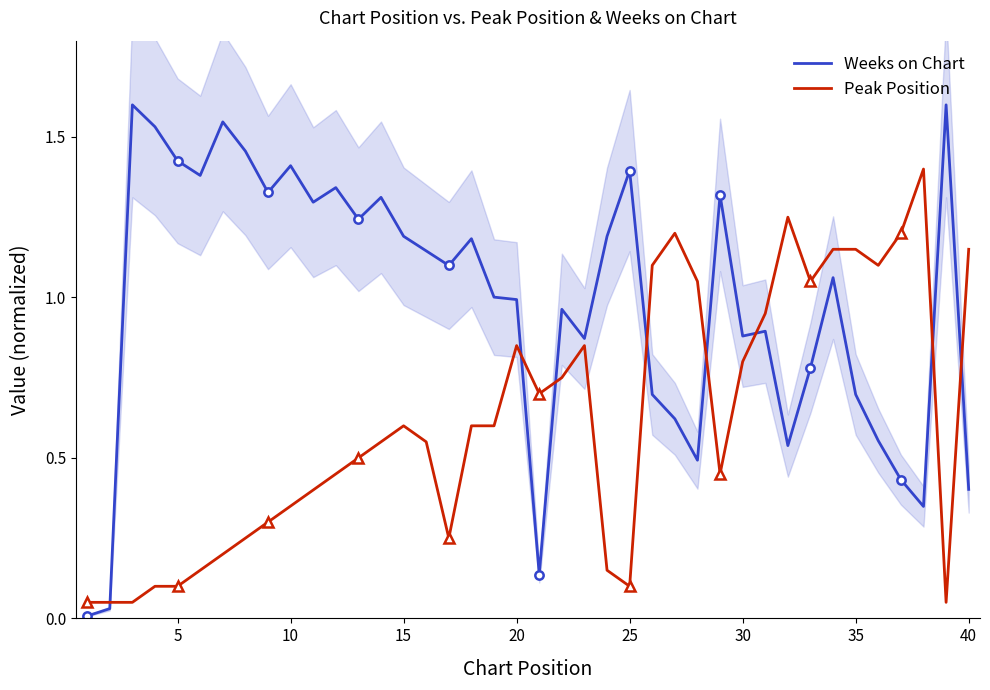

Which series has the largest range (max minus min)?

Weeks on Chart